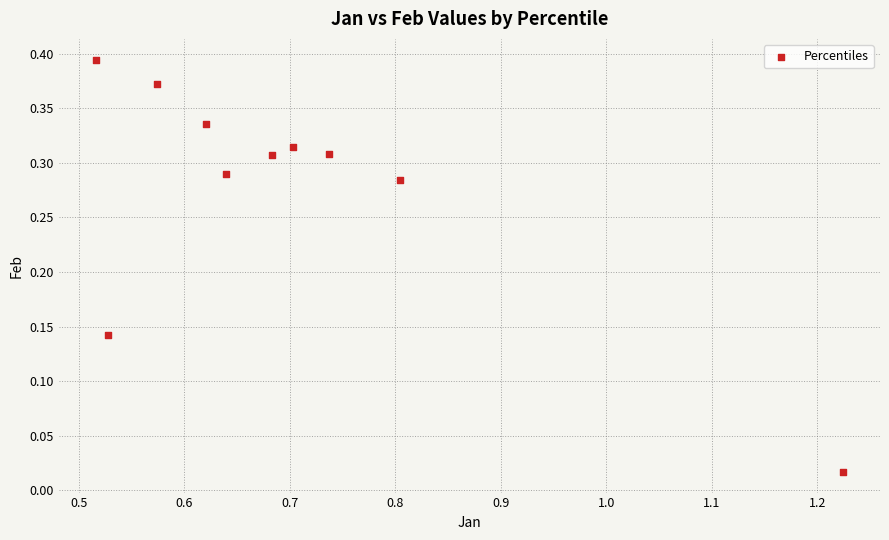

What is the range of X values (max minus min)?

0.7